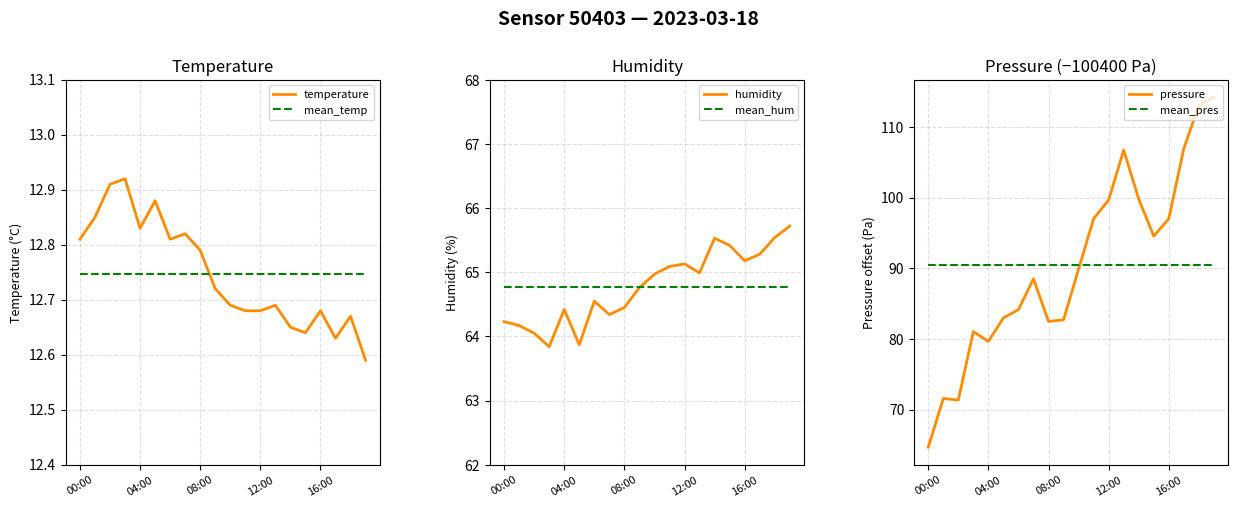

What is the sum of all temperature values?

254.9